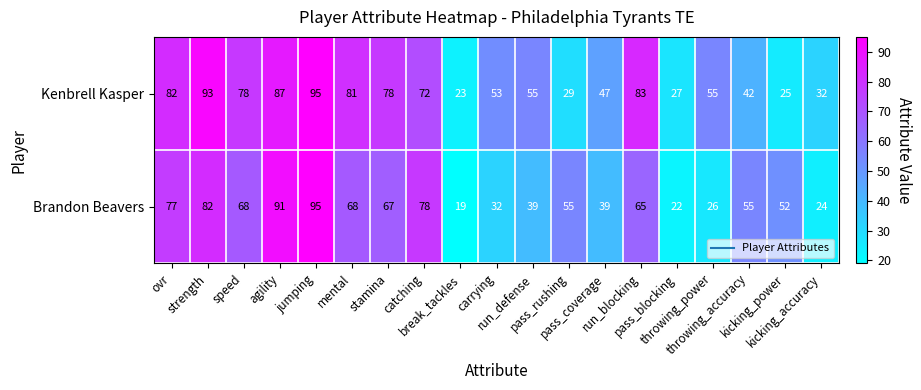

What is the smallest value displayed?

19